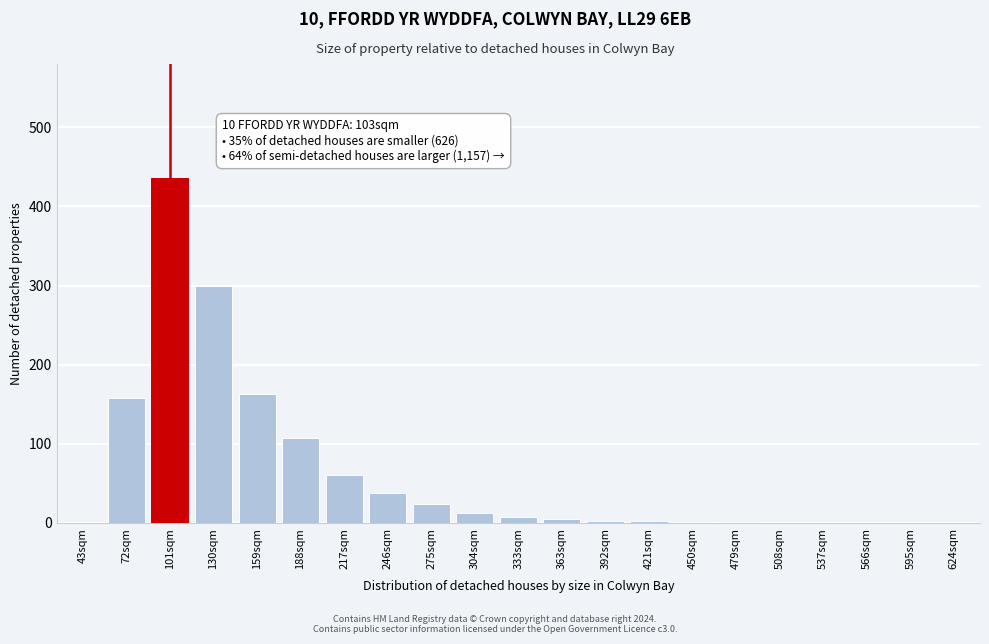

True or false: the data shows 42 at 217sqm.

False